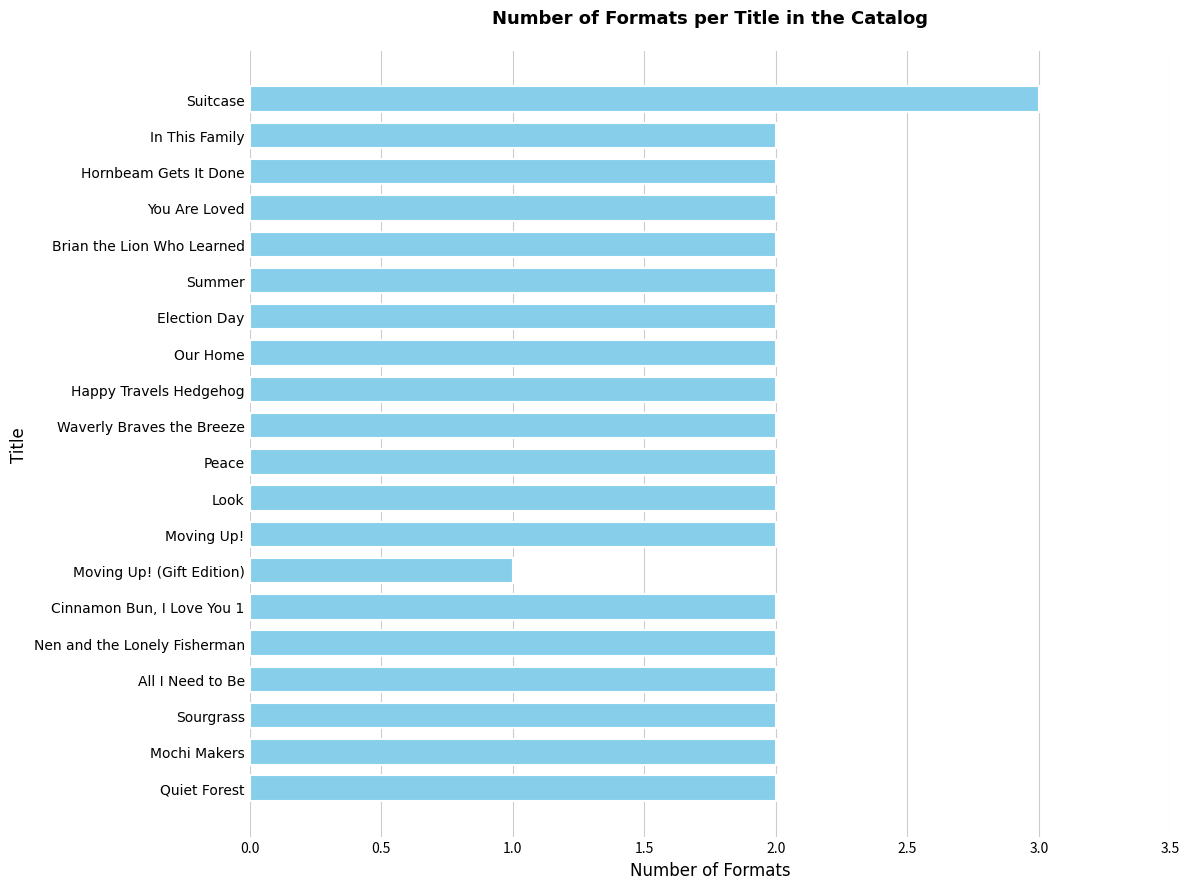

The value at Cinnamon Bun, I Love You 1 is 2. True or false?

True